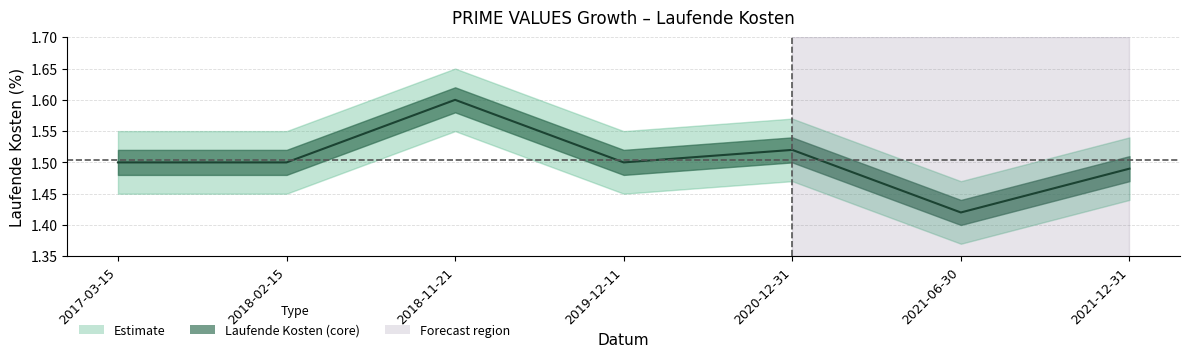

How many lines are shown in the chart?

1